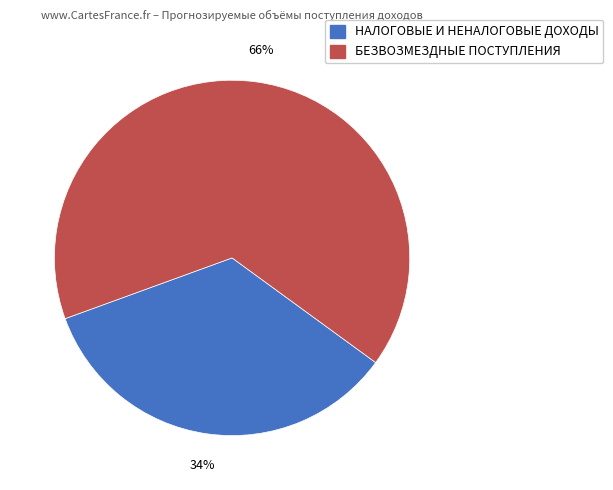

Does НАЛОГОВЫЕ И НЕНАЛОГОВЫЕ ДОХОДЫ account for over 50% of the chart?

No